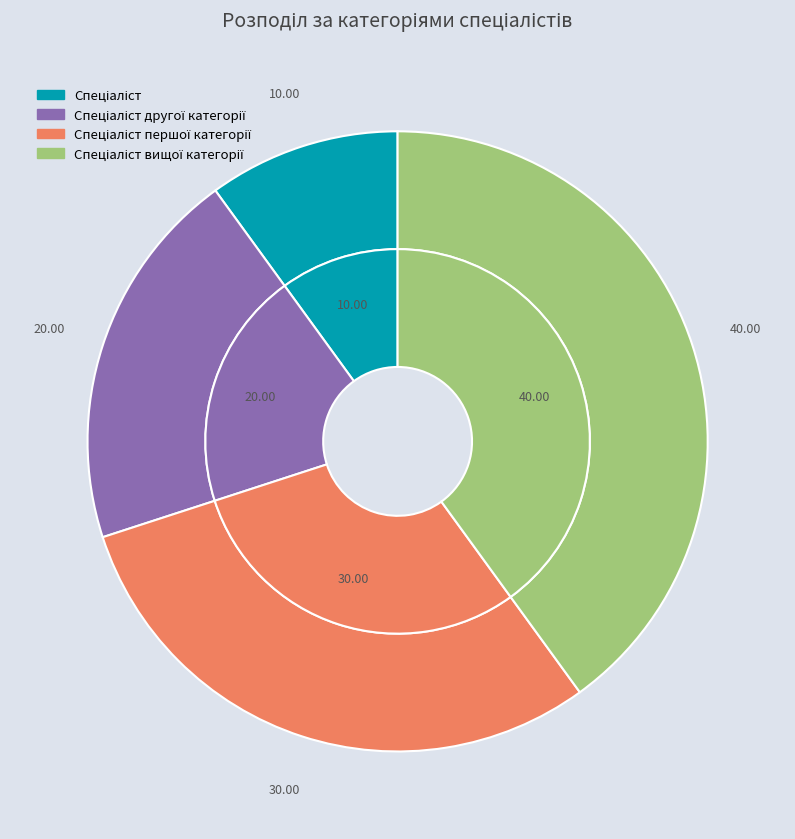

How many segments does this pie chart have?

4